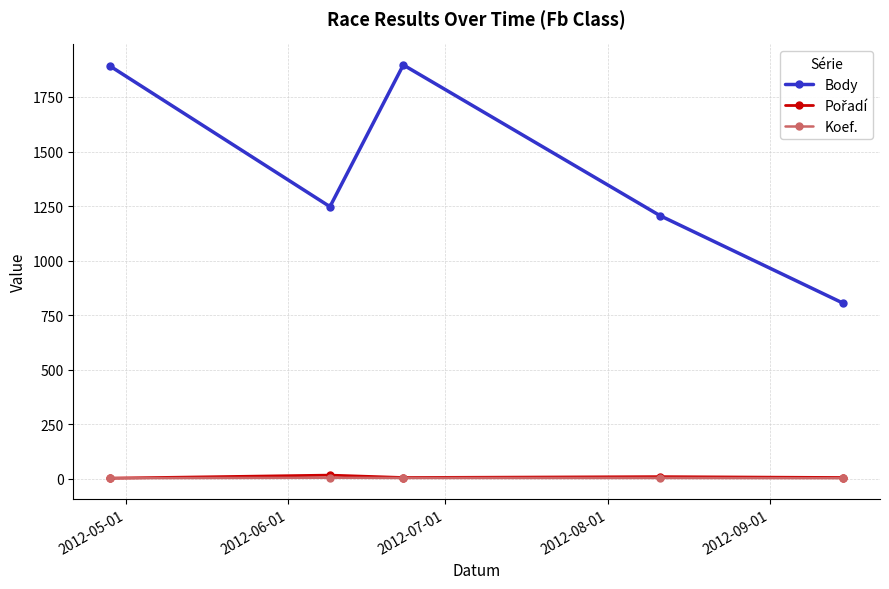

Which series has the largest range (max minus min)?

Body